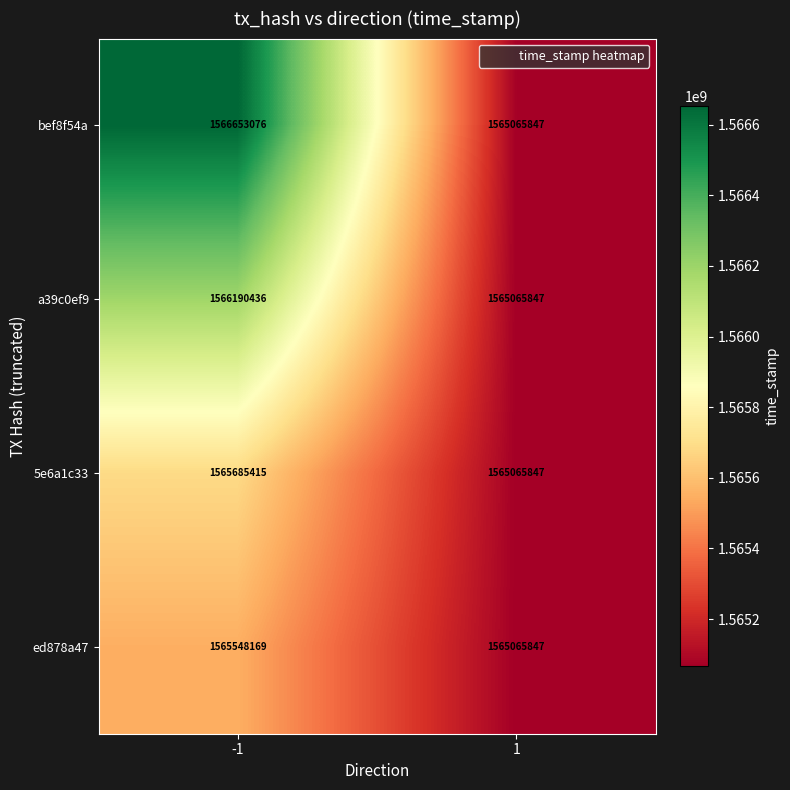

What is the average value of the ed878a47 series?

1565307008